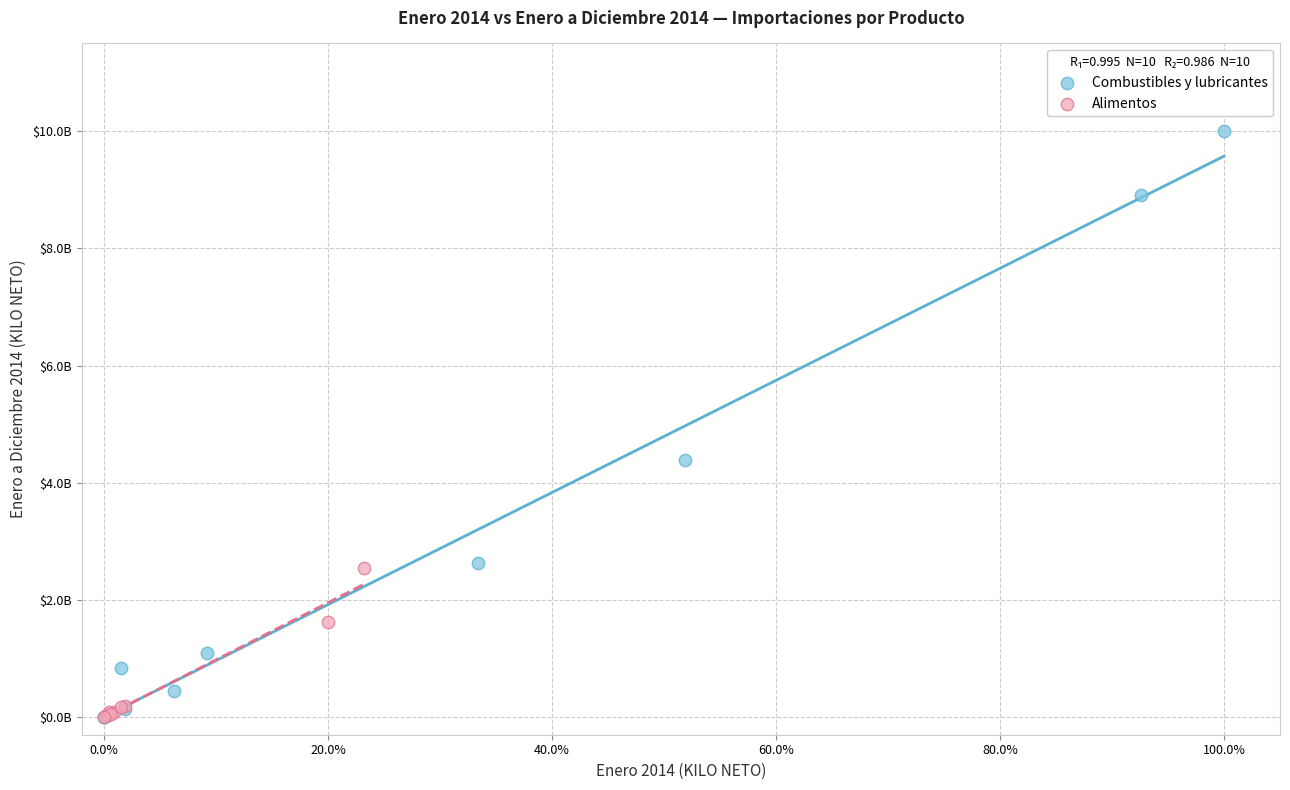

What are all the series names shown in the legend?

Combustibles y lubricantes, Alimentos